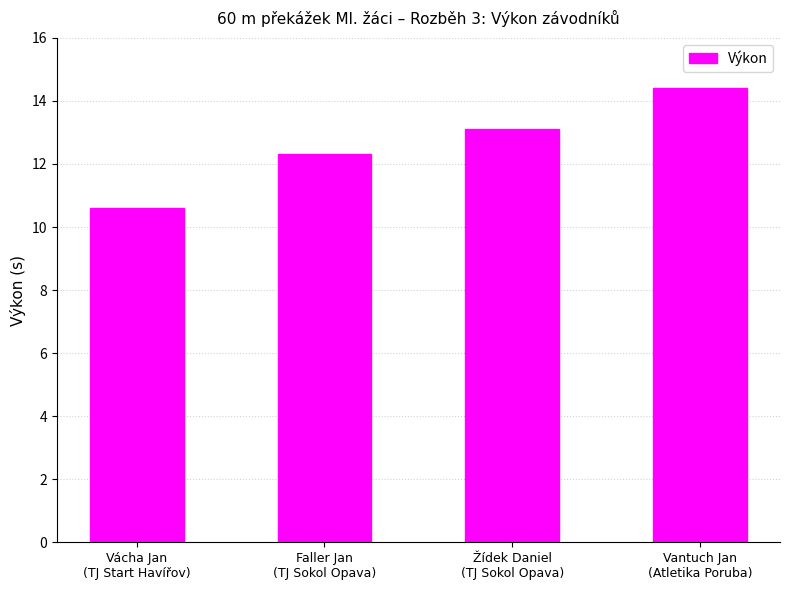

Is it true that the value at Žídek Daniel
(TJ Sokol Opava) is 3.0?

False